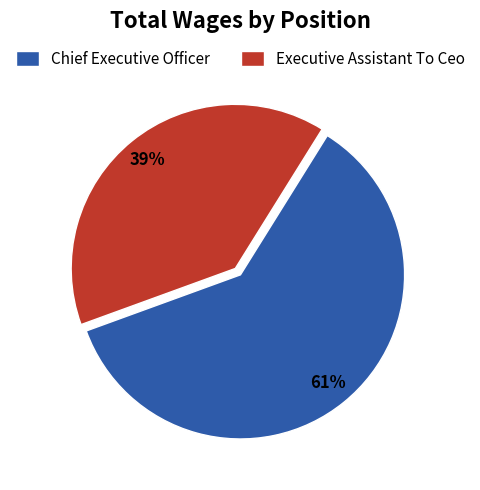

To the nearest percent, what is the combined percentage of Chief Executive Officer and Executive Assistant To Ceo?

100%